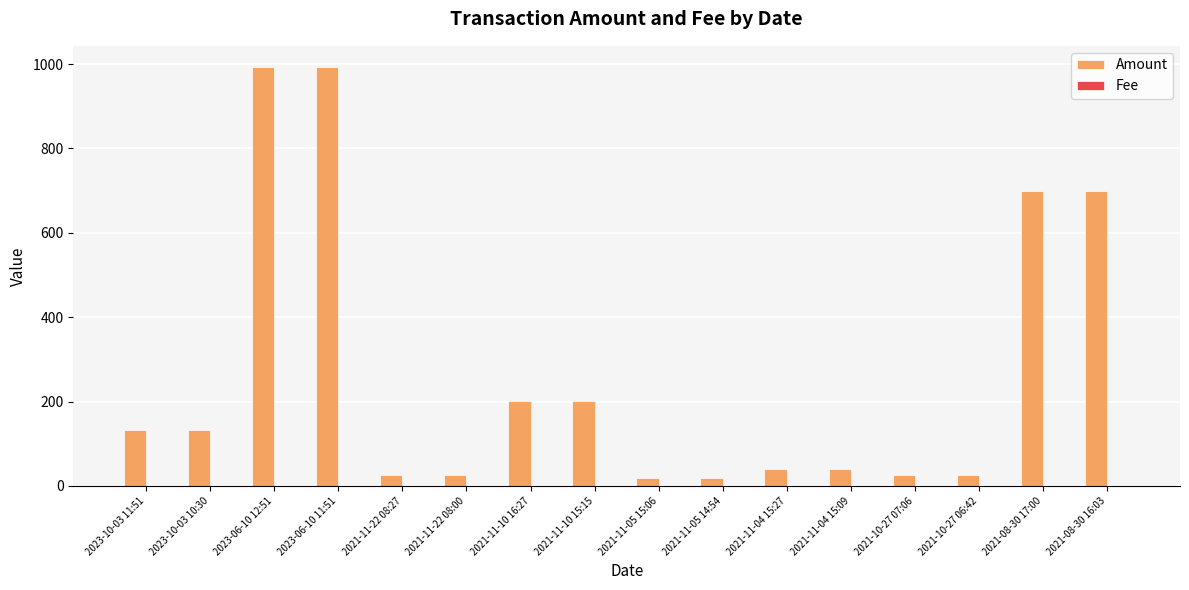

Which series has the largest total across all categories?

Amount